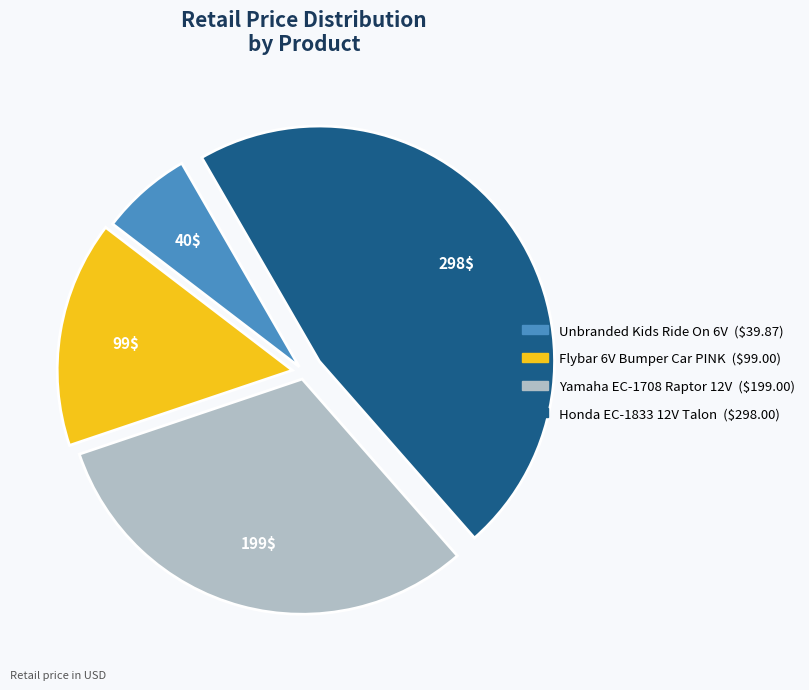

Is there a majority slice in this chart?

No